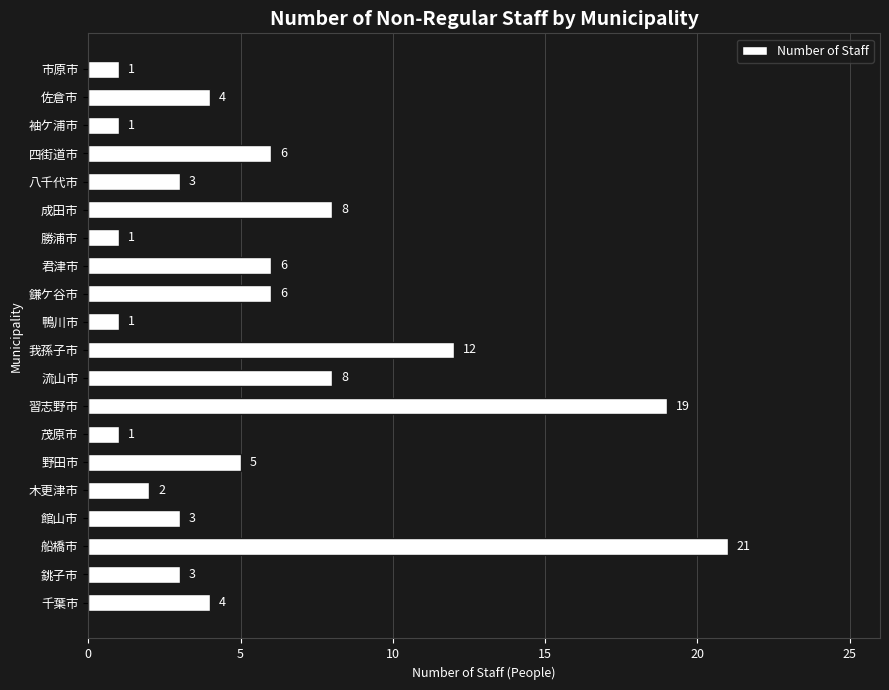

Which category has the highest value across all series?

船橋市